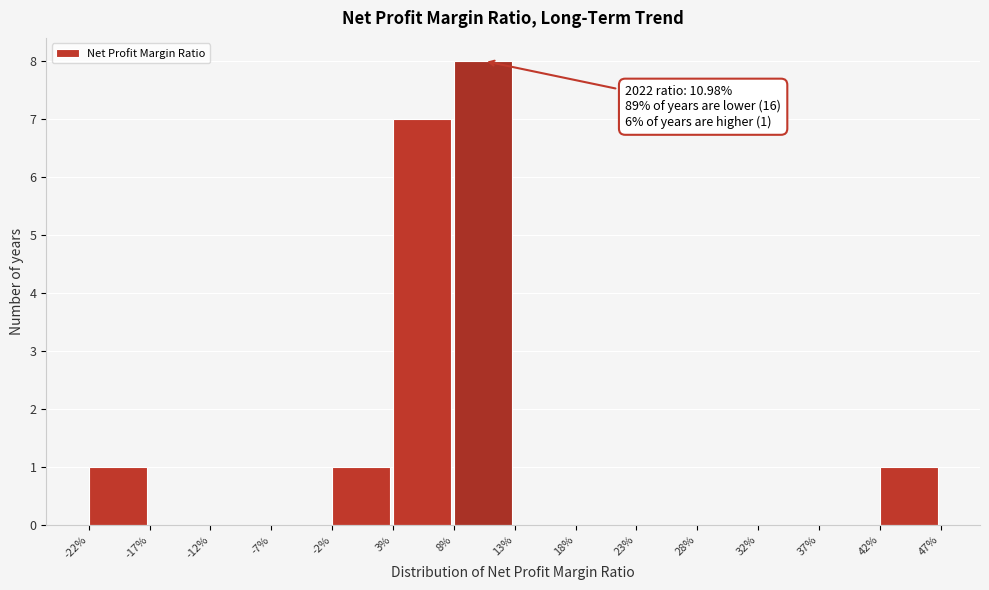

Reading left to right, extract all data points from this chart.

-22%=1	-17%=0	-12%=0	-7%=0	-2%=1	3%=7	8%=8	13%=0	18%=0	23%=0	28%=0	32%=0	37%=0	42%=1